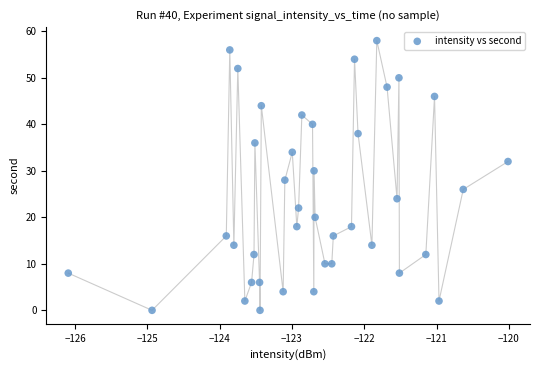

What is the range of Y values (max minus min)?

58